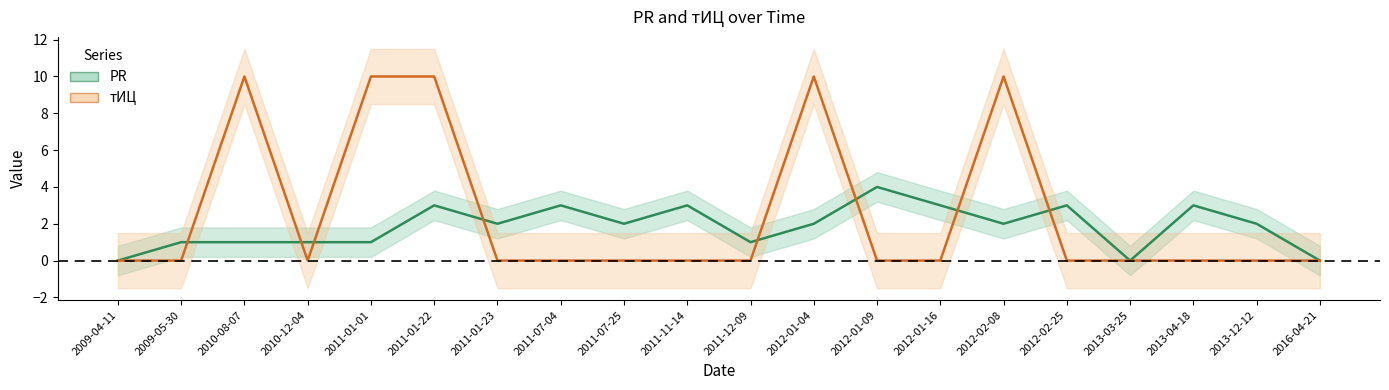

How many distinct data groups are displayed?

2